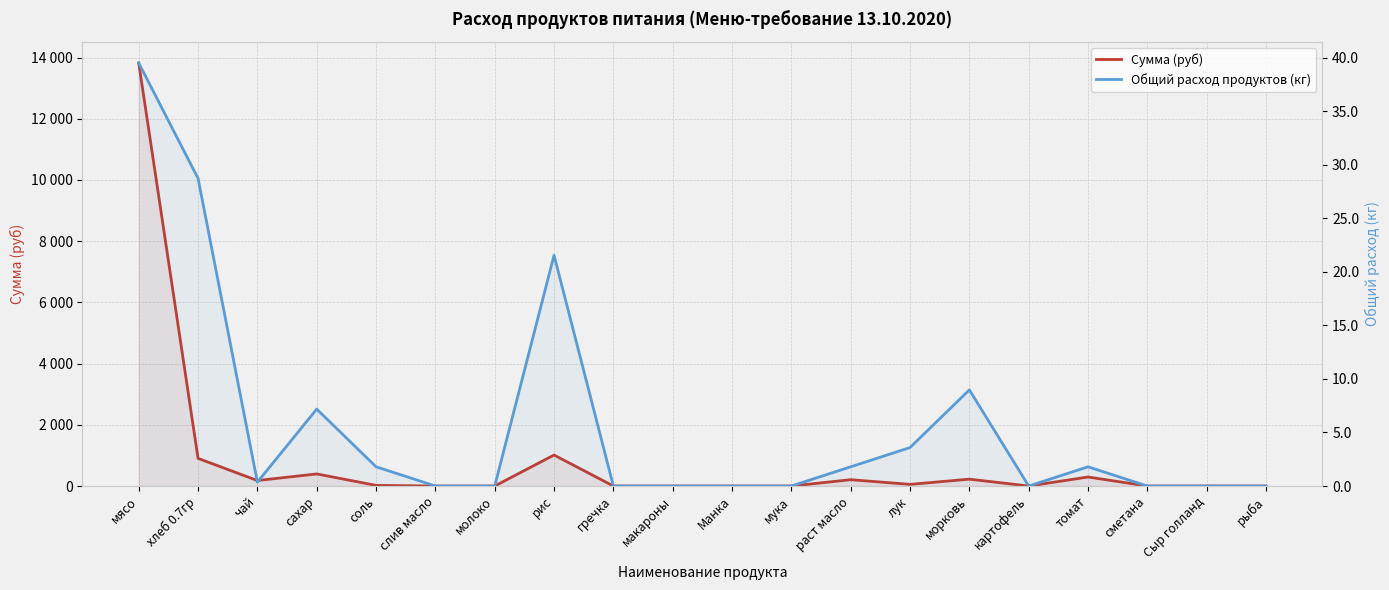

What are all the series names shown in the legend?

Сумма (руб), Общий расход продуктов (кг)